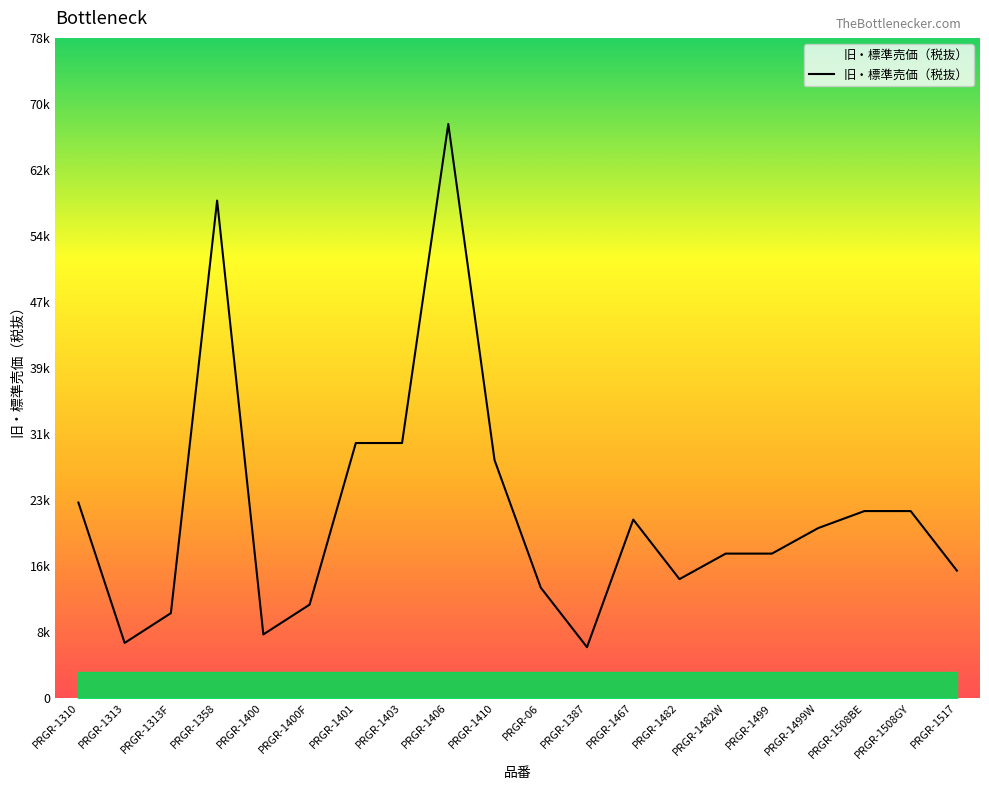

Rank the categories by value from highest to lowest.

PRGR-1406, PRGR-1358, PRGR-1401, PRGR-1403, PRGR-1410, PRGR-1310, PRGR-1508BE, PRGR-1508GY, PRGR-1467, PRGR-1499W, PRGR-1482W, PRGR-1499, PRGR-1517, PRGR-1482, PRGR-06, PRGR-1400F, PRGR-1313F, PRGR-1400, PRGR-1313, PRGR-1387